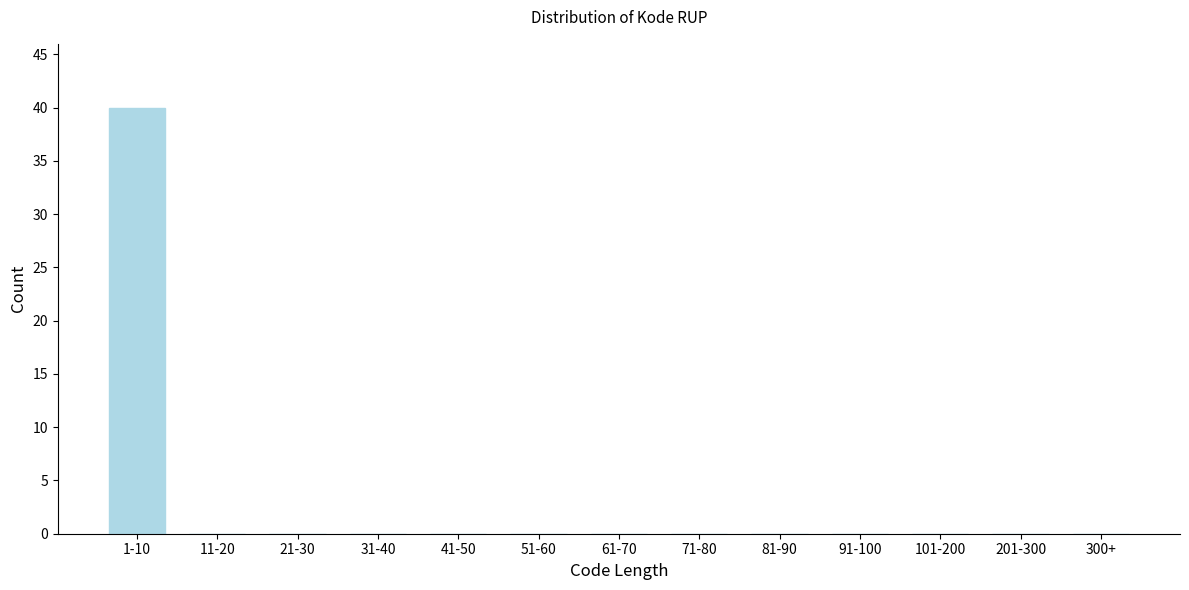

Reading right to left, extract all data points from this chart.

300+=0	201-300=0	101-200=0	91-100=0	81-90=0	71-80=0	61-70=0	51-60=0	41-50=0	31-40=0	21-30=0	11-20=0	1-10=40